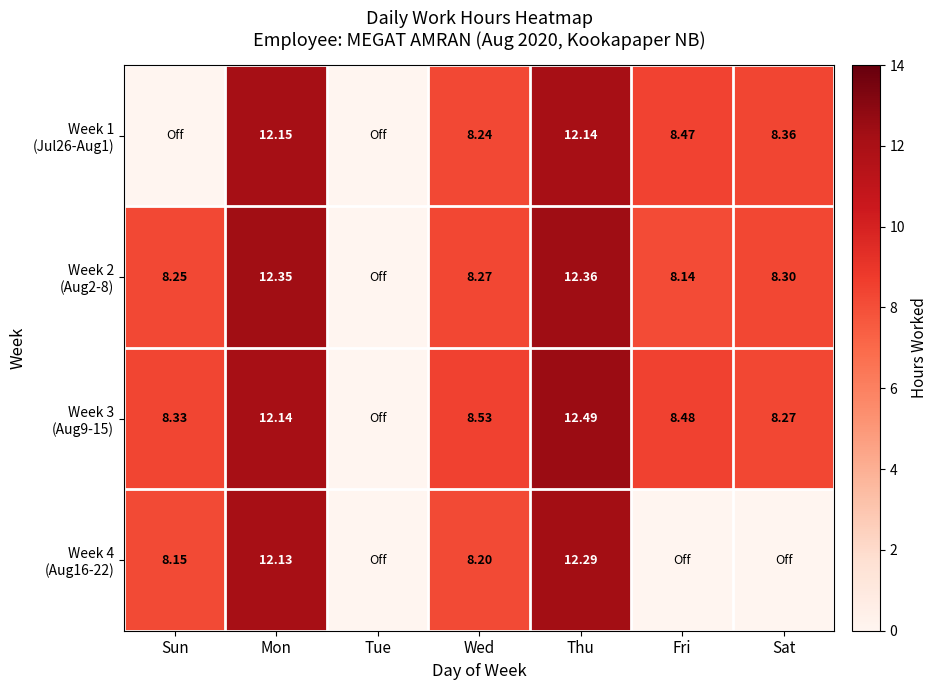

What is the maximum value shown in the chart?

12.5